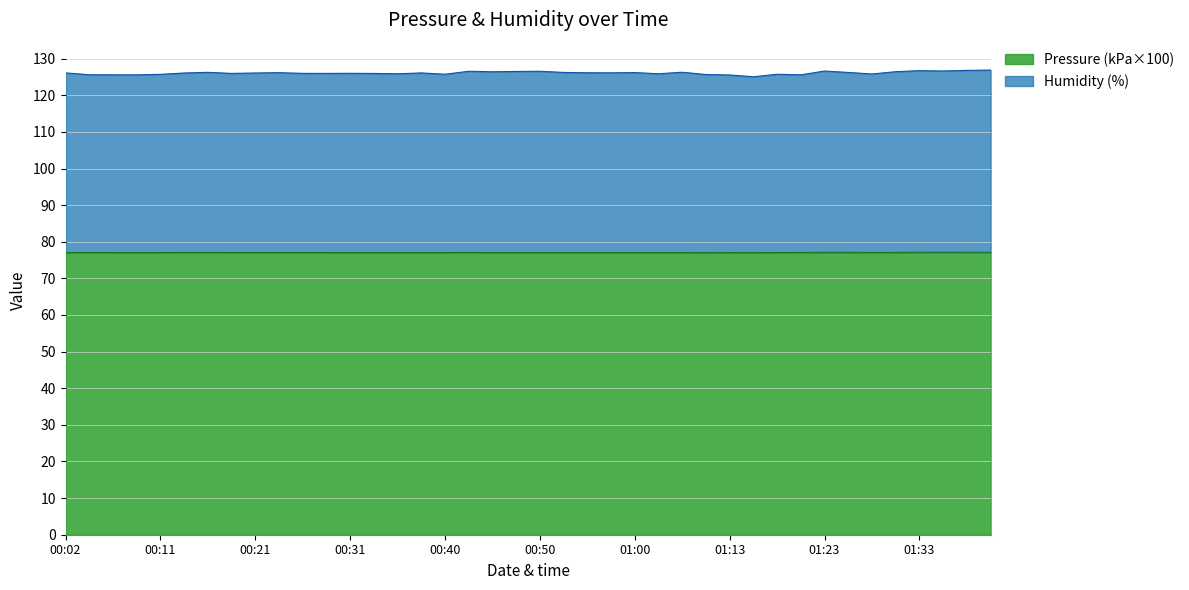

Which has a higher value, 00:26 or 01:25?

01:25